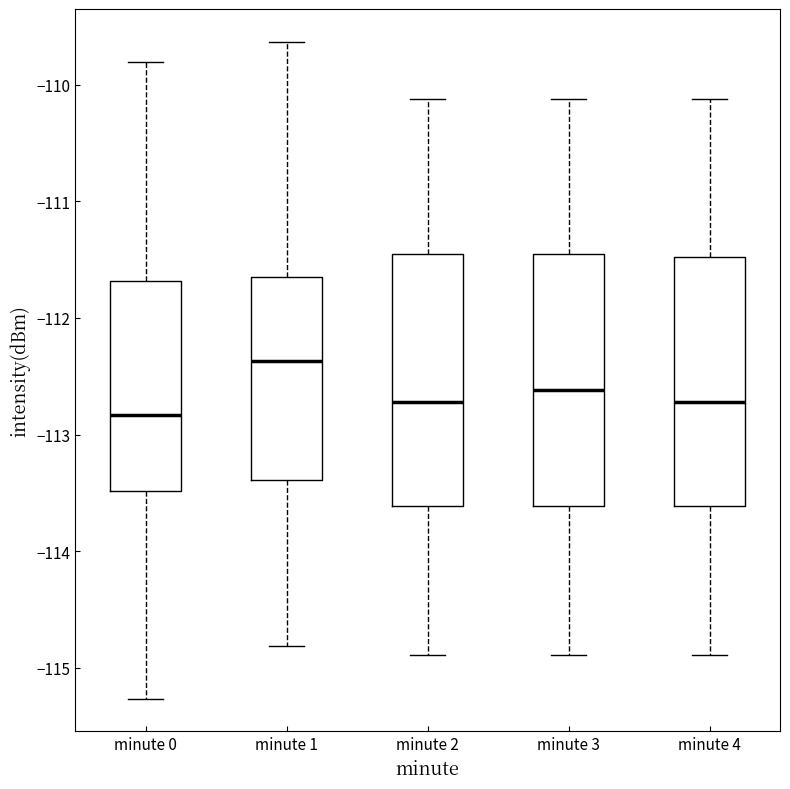

Which box's median line is the lowest?

minute 0